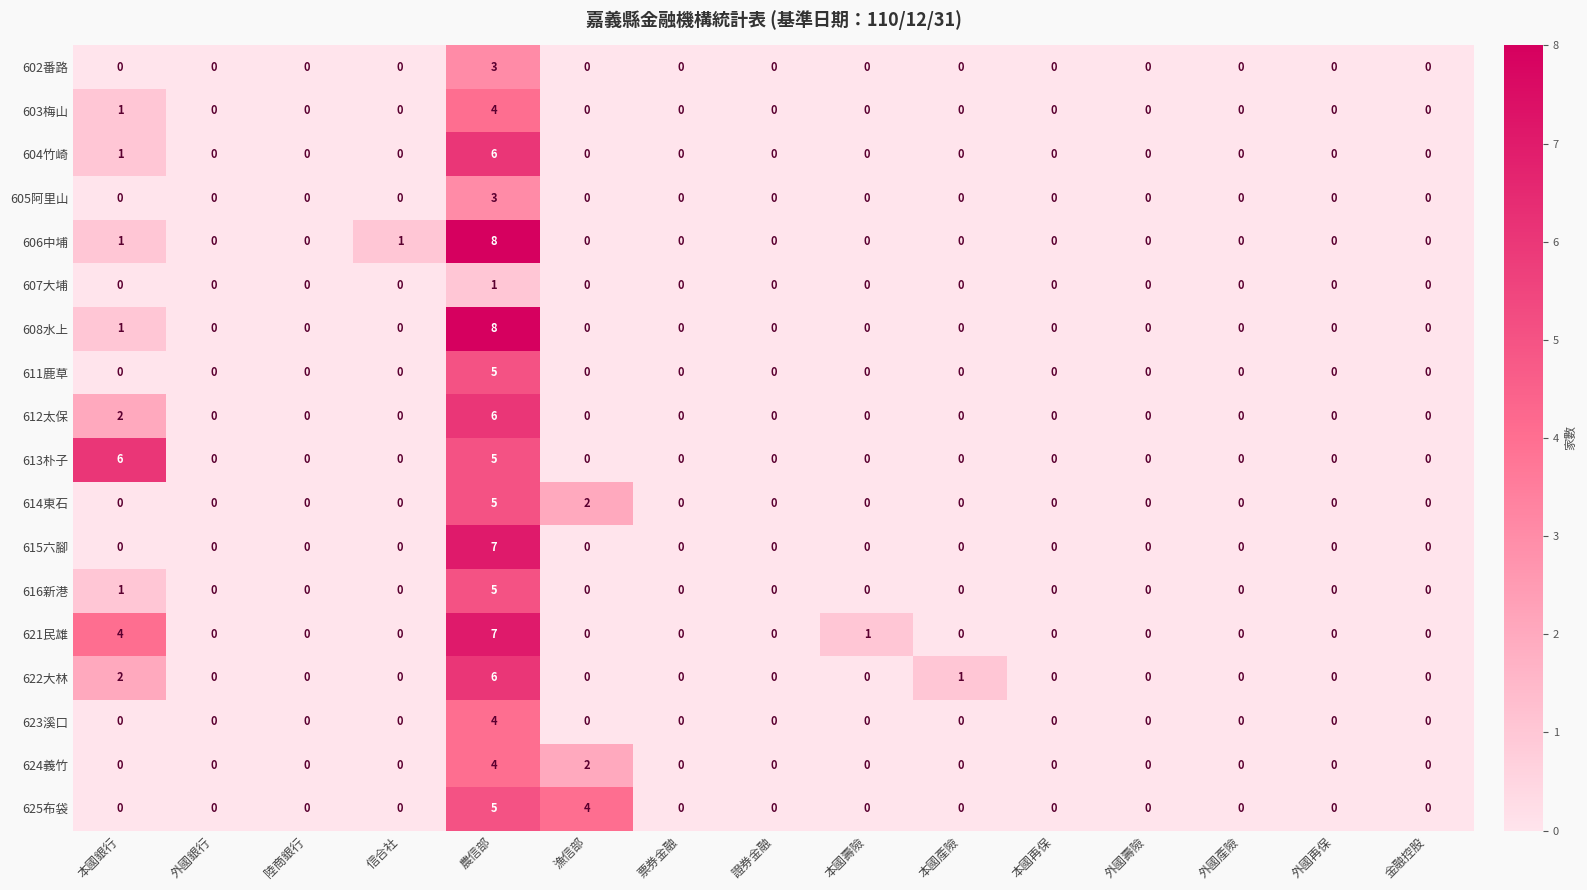

What is the maximum value shown in the chart?

8